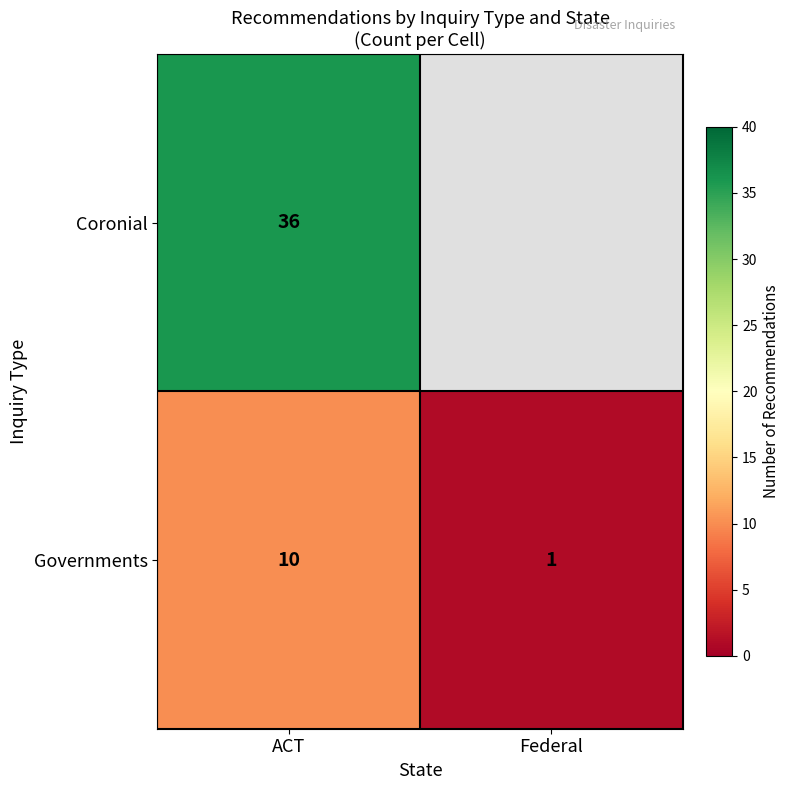

Is it true that Coronial equals 60.7 at ACT?

False